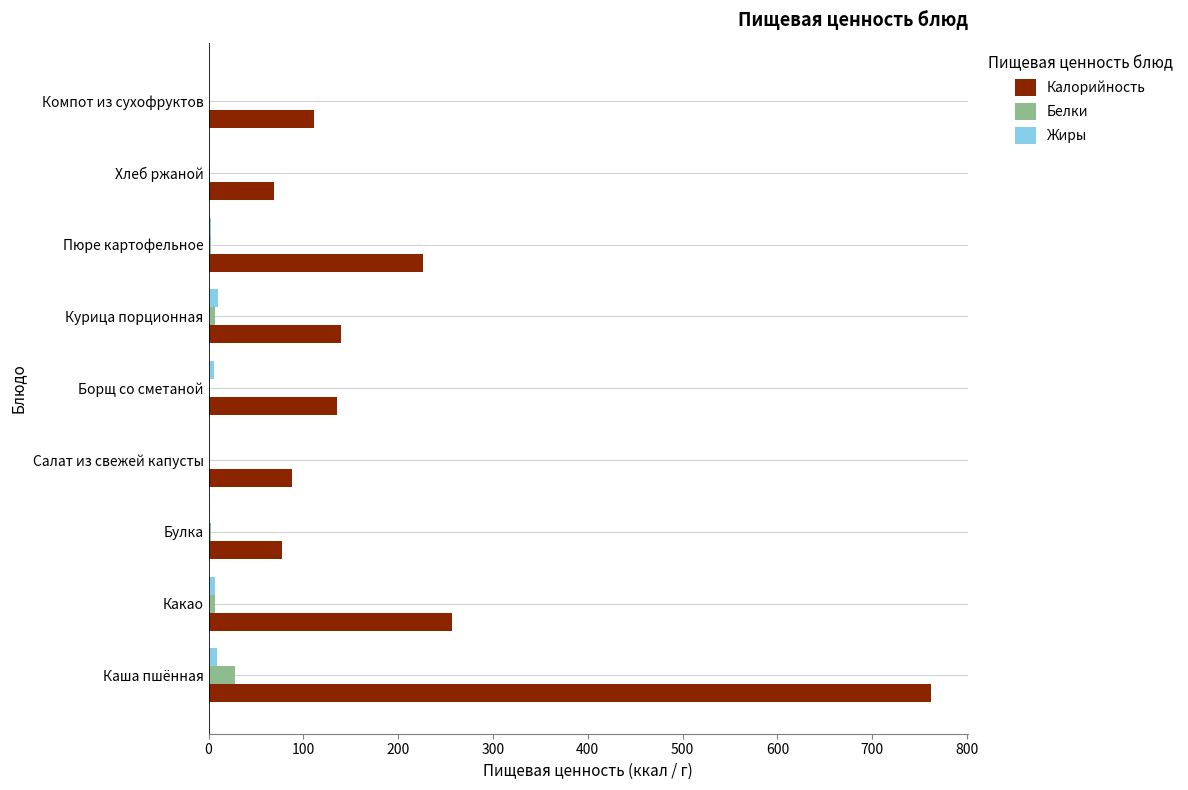

Is it true that Калорийность equals 255.7 at Каша пшённая?

False